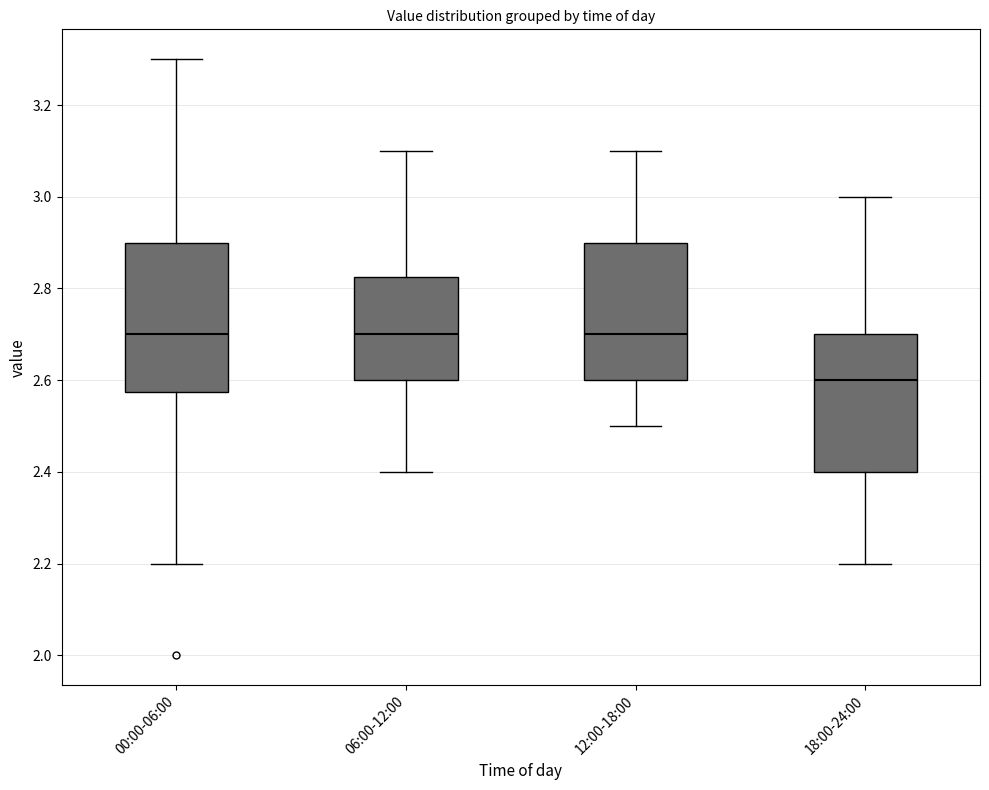

Which box is the tallest, from its lower edge to its upper edge?

00:00-06:00